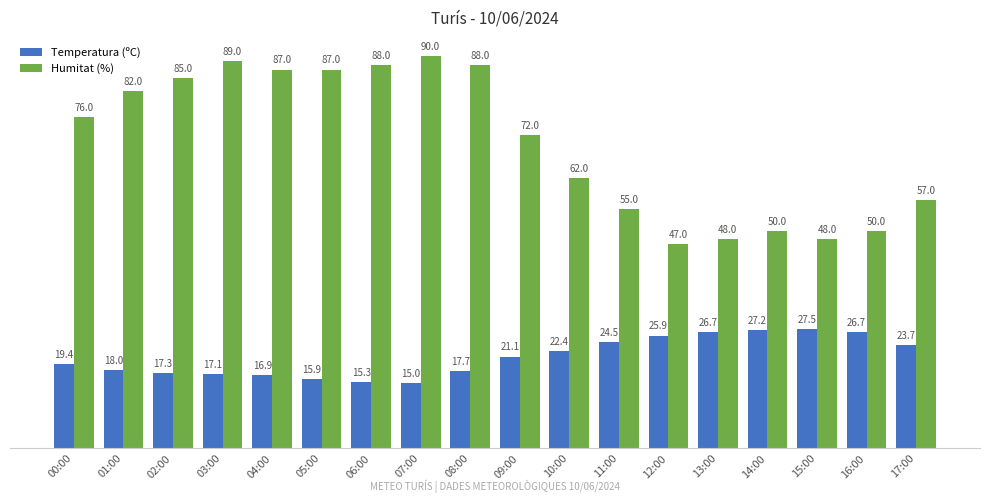

Does the chart contain any negative values?

No